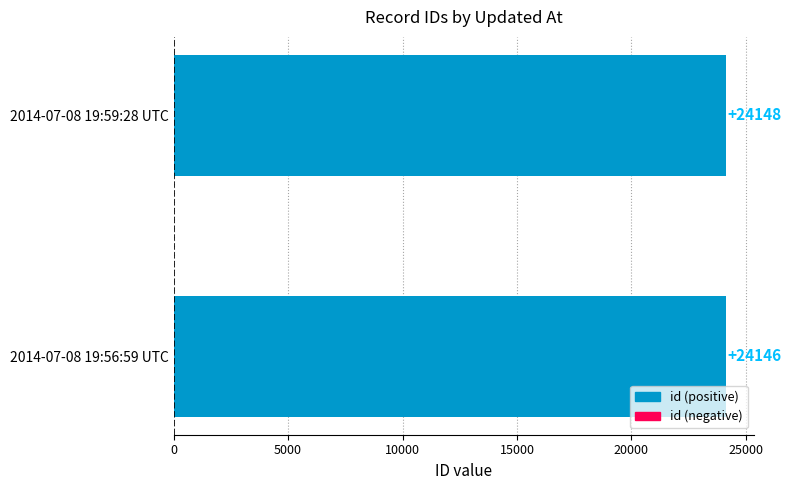

Between 2014-07-08 19:59:28 UTC and 2014-07-08 19:56:59 UTC, which is larger?

2014-07-08 19:59:28 UTC